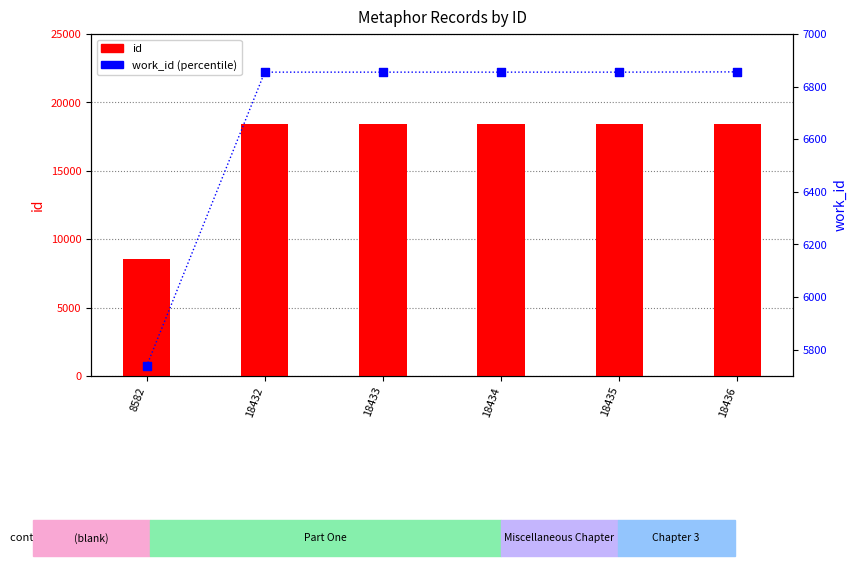

What is the total value across all series at 18434?

25289